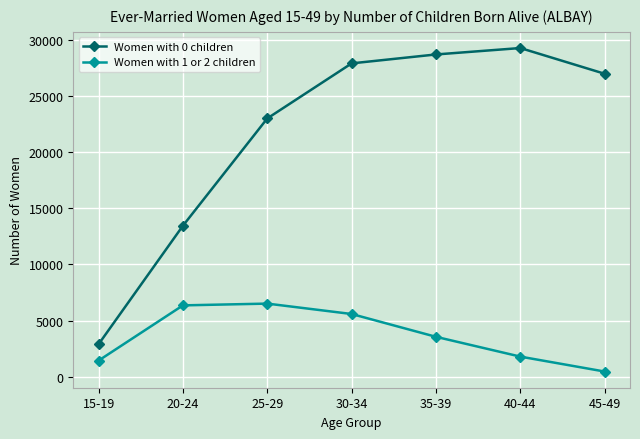

Where is Women with 0 children nearest to the value 16077?

20-24